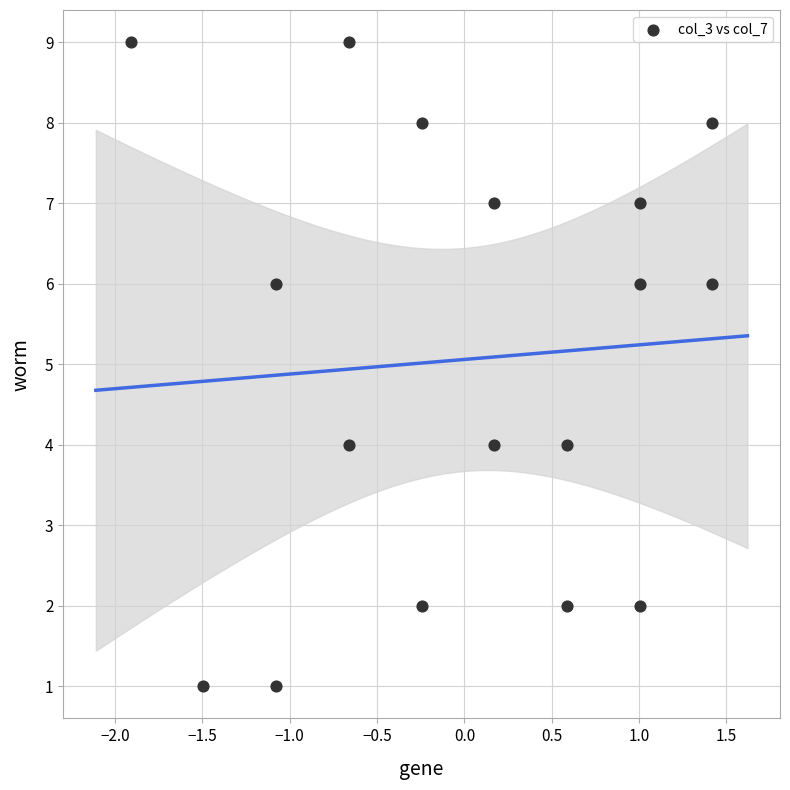

What is the range of Y values (max minus min)?

8